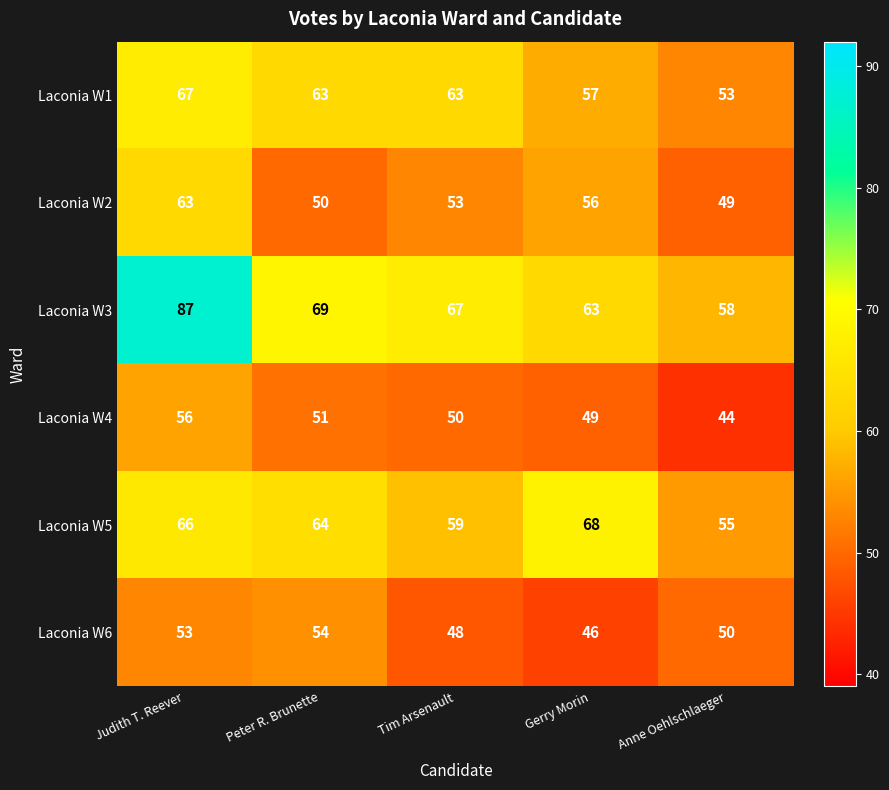

Which label corresponds to the largest value in the chart?

Judith T. Reever